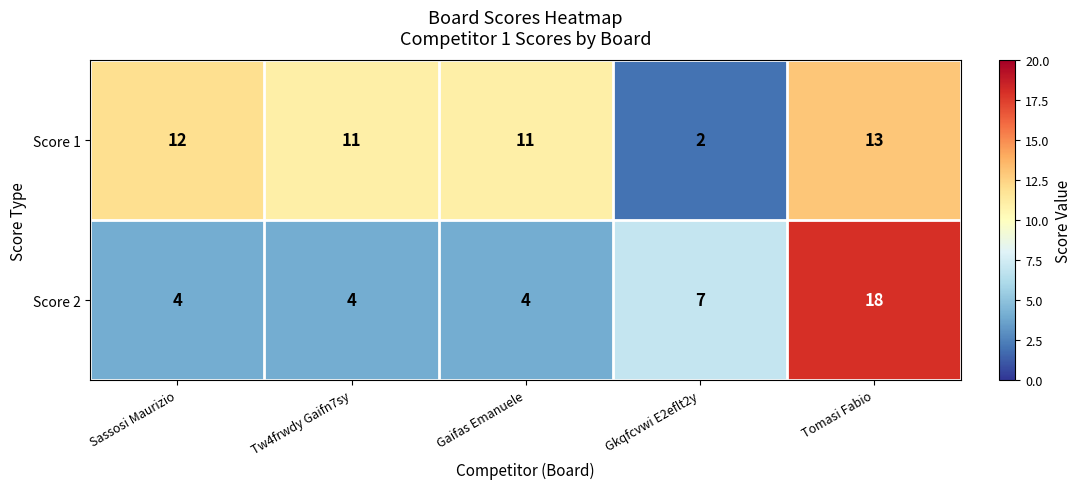

List the series in order of their peak value, lowest first.

Score 1, Score 2